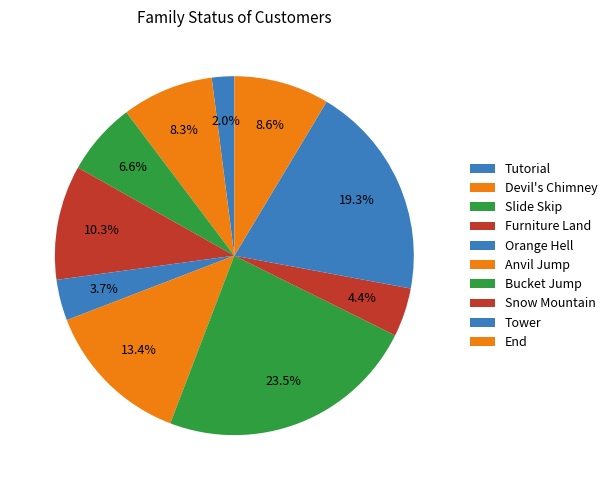

Count the number of slices in the pie.

10